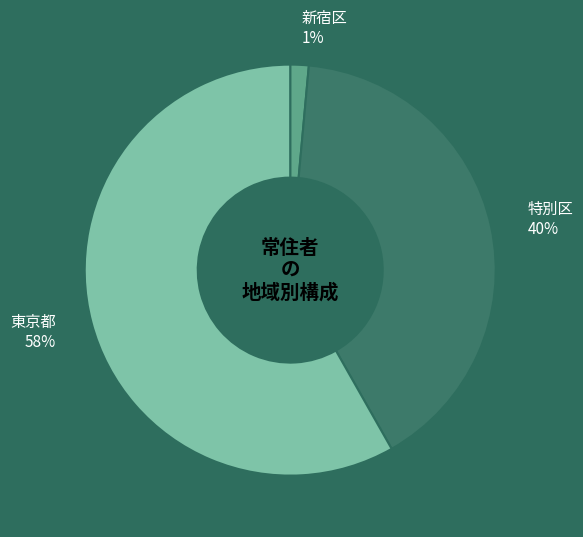

Count the number of slices in the pie.

3